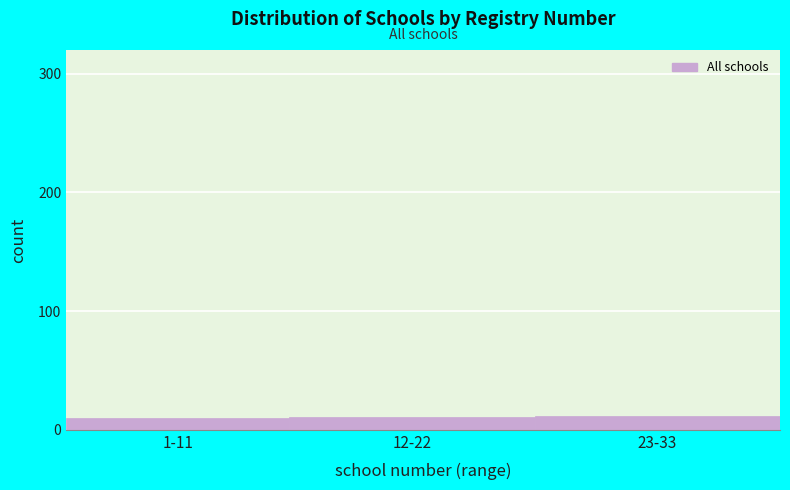

What is the maximum value shown in the chart?

12